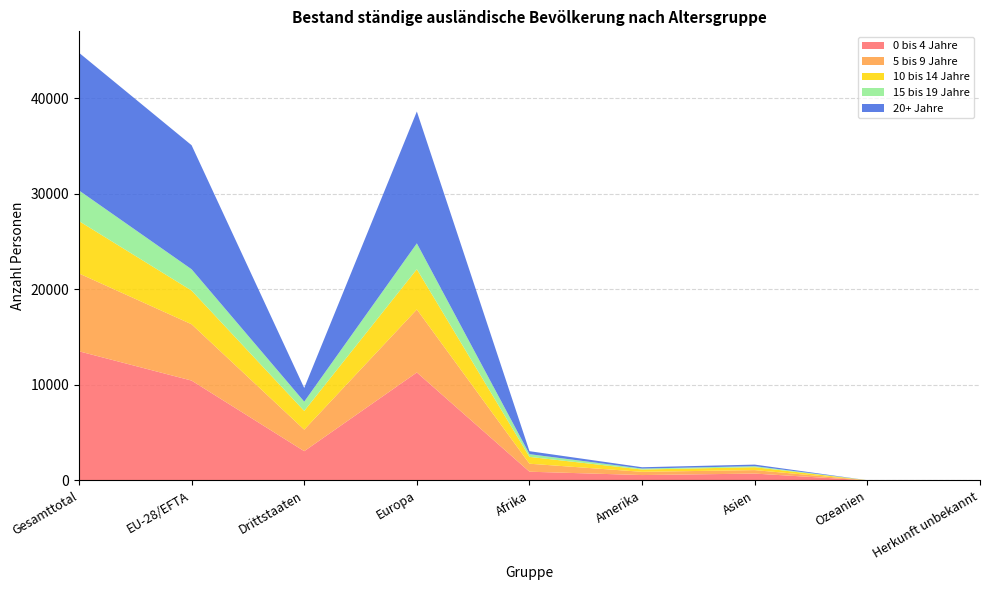

Reading left to right, extract all data points from this chart.

0 bis 4 Jahre: 13528	10460	3068	11309	917	566	721	11	4
5 bis 9 Jahre: 8151	5898	2253	6598	837	340	364	9	3
10 bis 14 Jahre: 5486	3526	1960	4214	715	240	304	5	8
15 bis 19 Jahre: 3208	2235	973	2710	287	99	109	3	0
20+ Jahre: 14421	12989	1432	13806	310	140	163	0	2